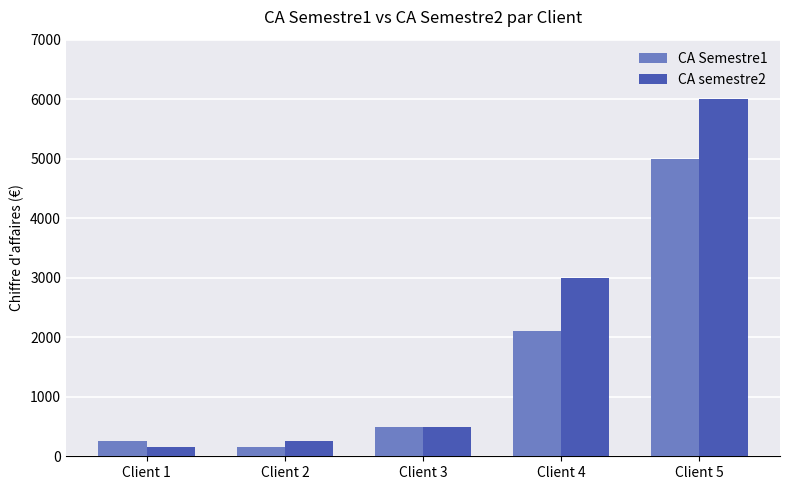

What is the smallest value displayed?

150